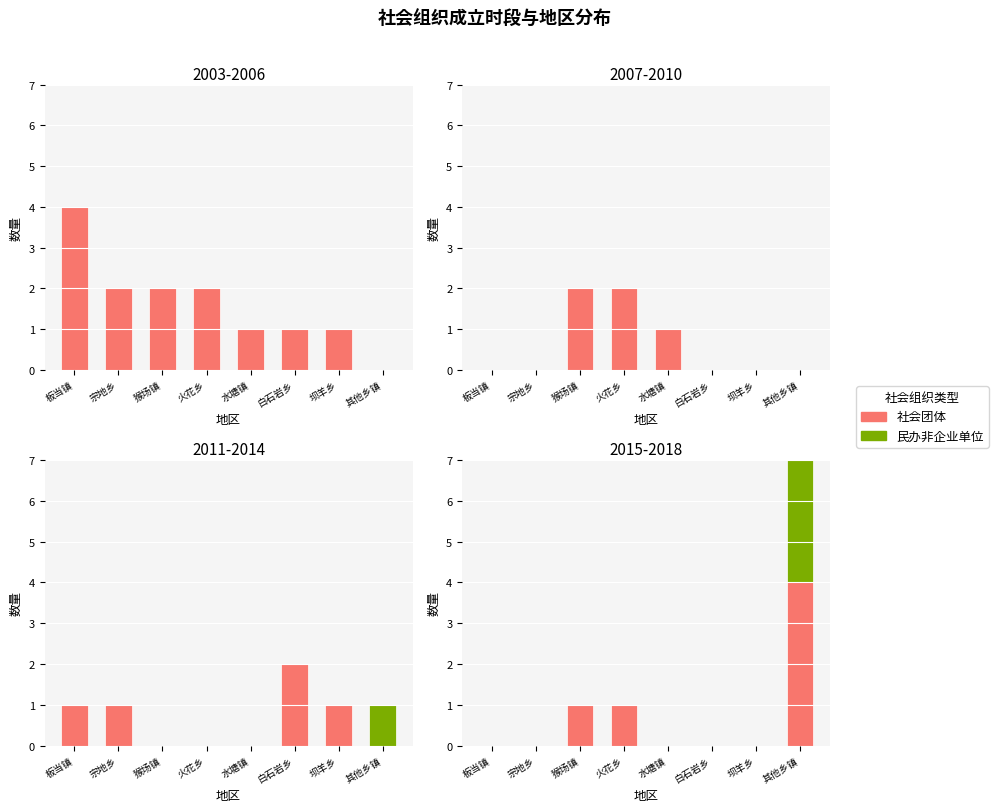

Does the chart contain stacked bars?

No